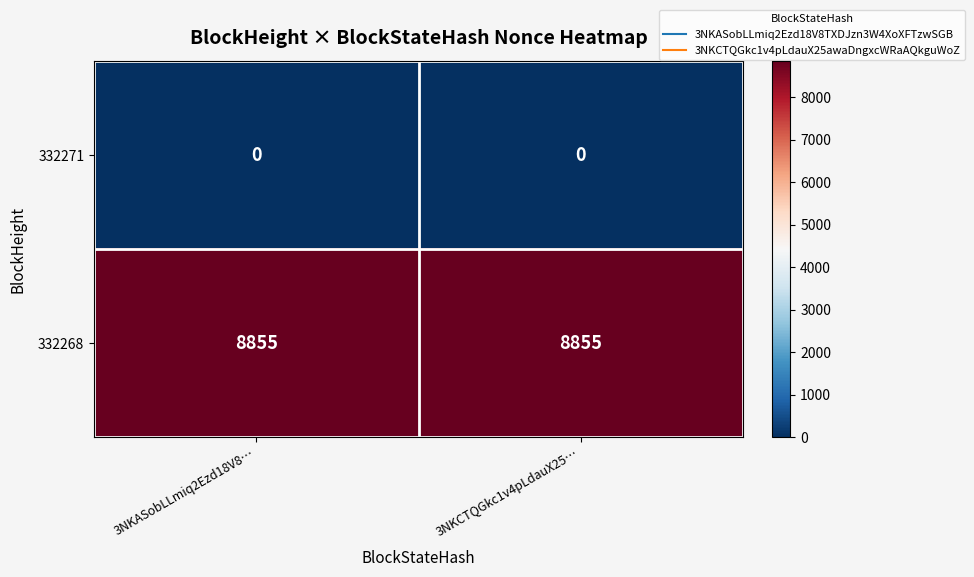

How many distinct data groups are displayed?

2